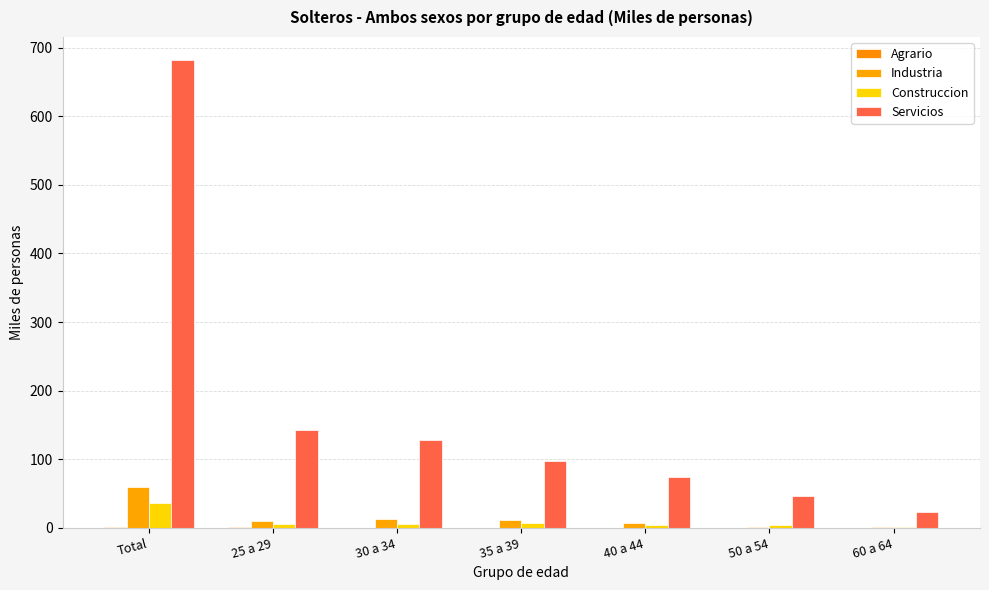

How many values in the Industria series exceed 9?

4